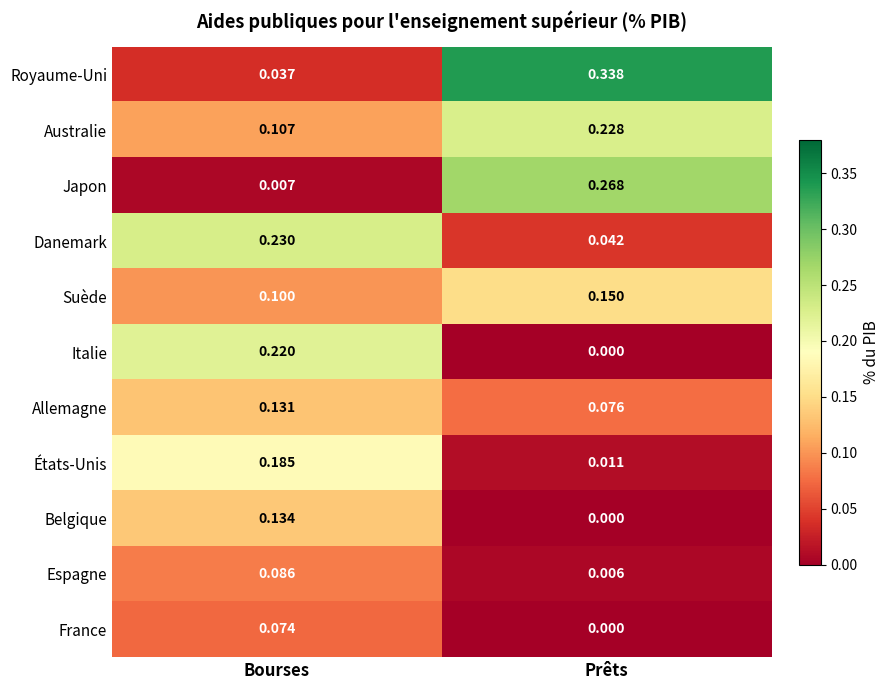

Between Bourses and Prêts, which series saw the biggest shift?

Royaume-Uni